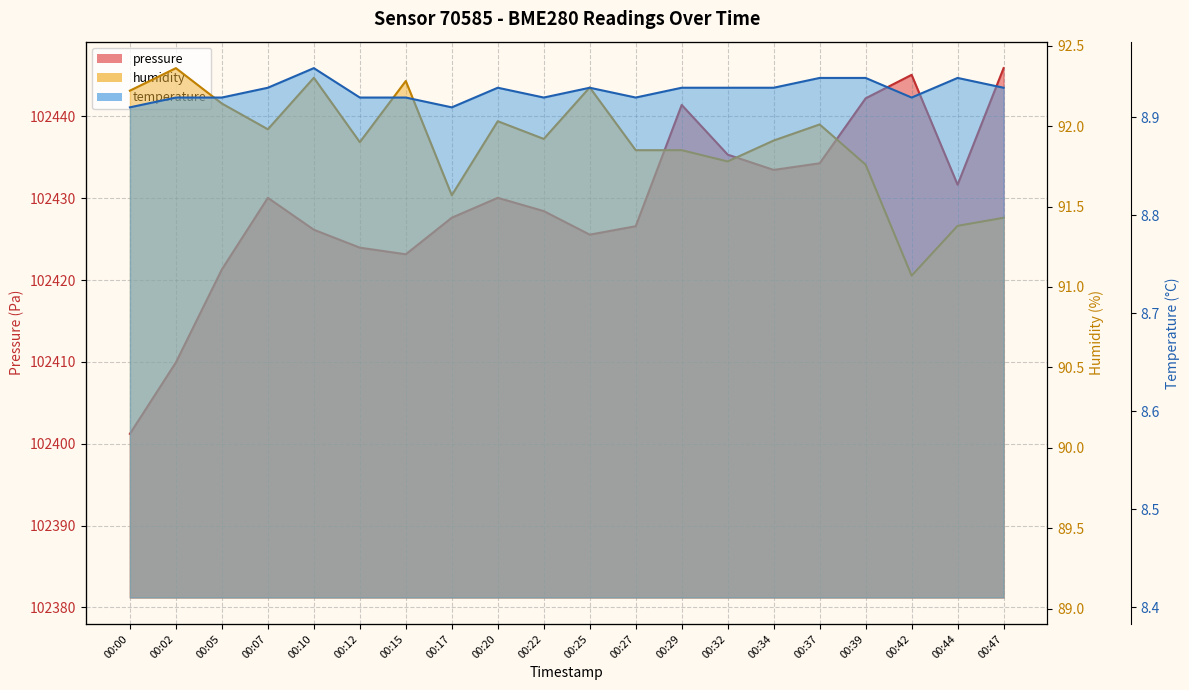

What is the difference between the highest and lowest values at 00:25?

102416.6